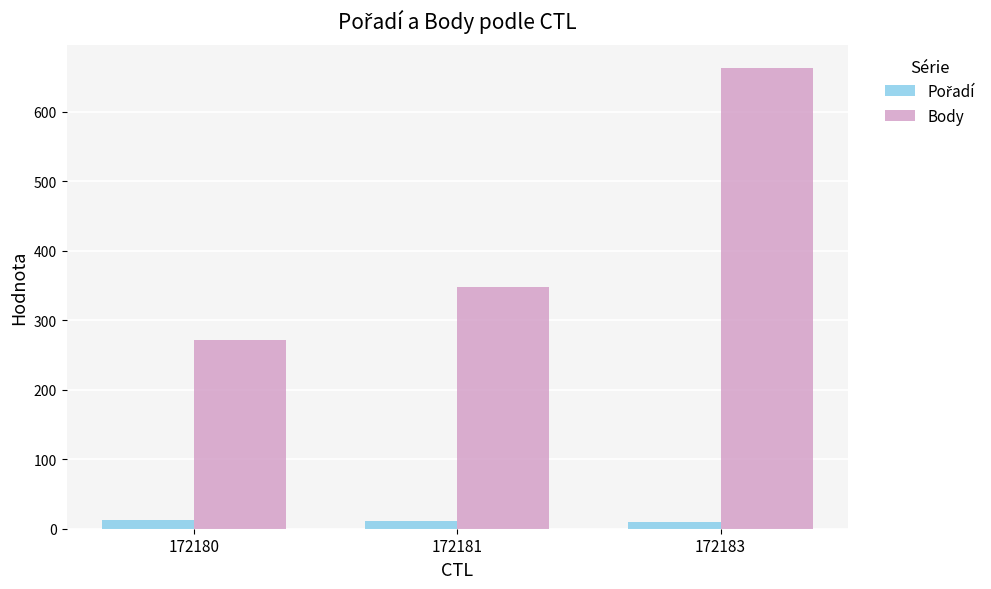

At how many categories does at least one series exceed 126?

3